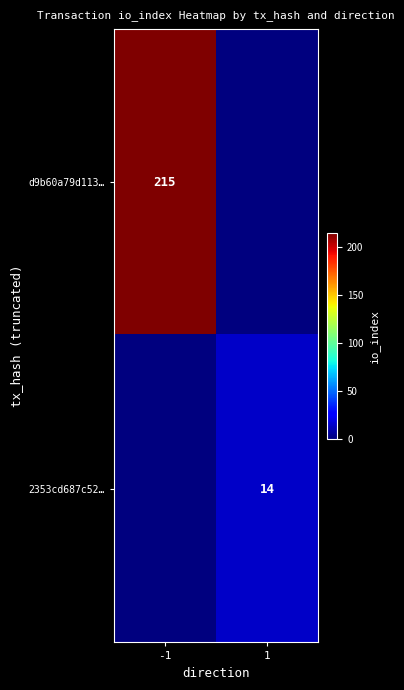

Is it true that 2353cd687c52… equals 14 at 1?

True